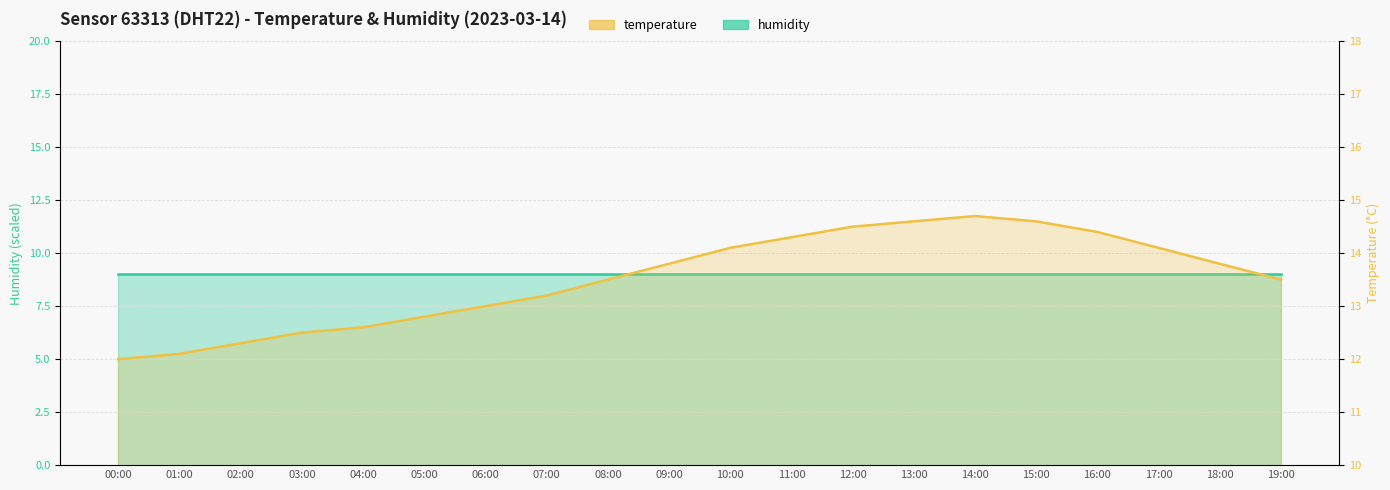

List the labels in order of value, largest first.

14:00, 13:00, 15:00, 12:00, 16:00, 11:00, 10:00, 17:00, 09:00, 18:00, 08:00, 19:00, 07:00, 06:00, 05:00, 04:00, 03:00, 02:00, 01:00, 00:00